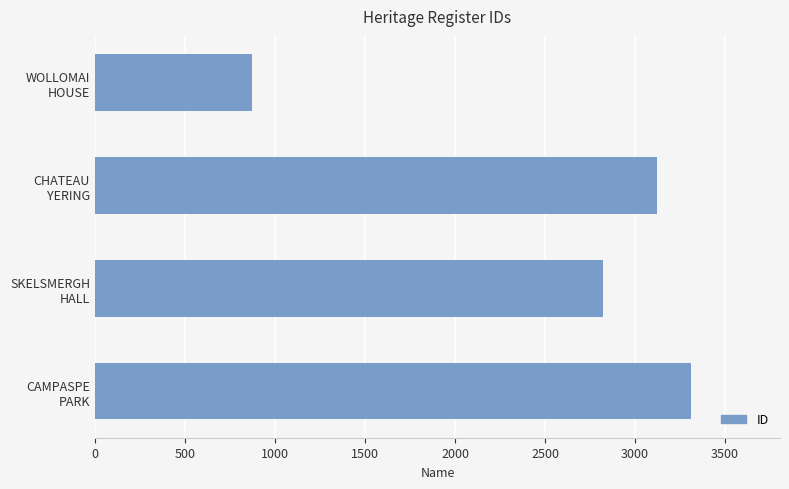

List the labels in order of value, largest first.

CAMPASPE
PARK, CHATEAU
YERING, SKELSMERGH
HALL, WOLLOMAI
HOUSE